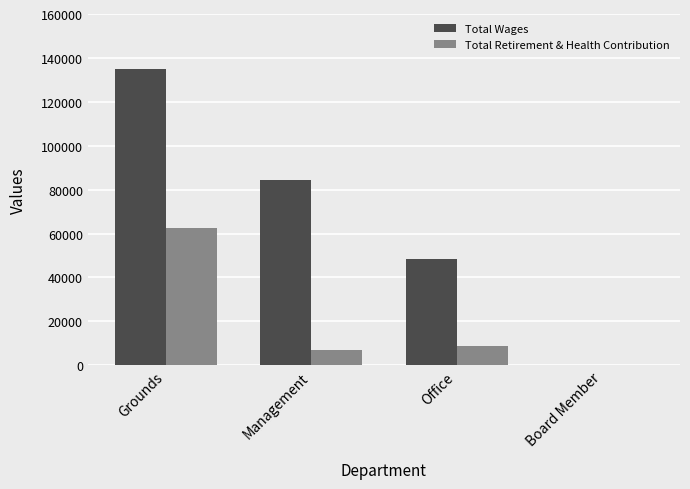

Does the chart contain stacked bars?

No